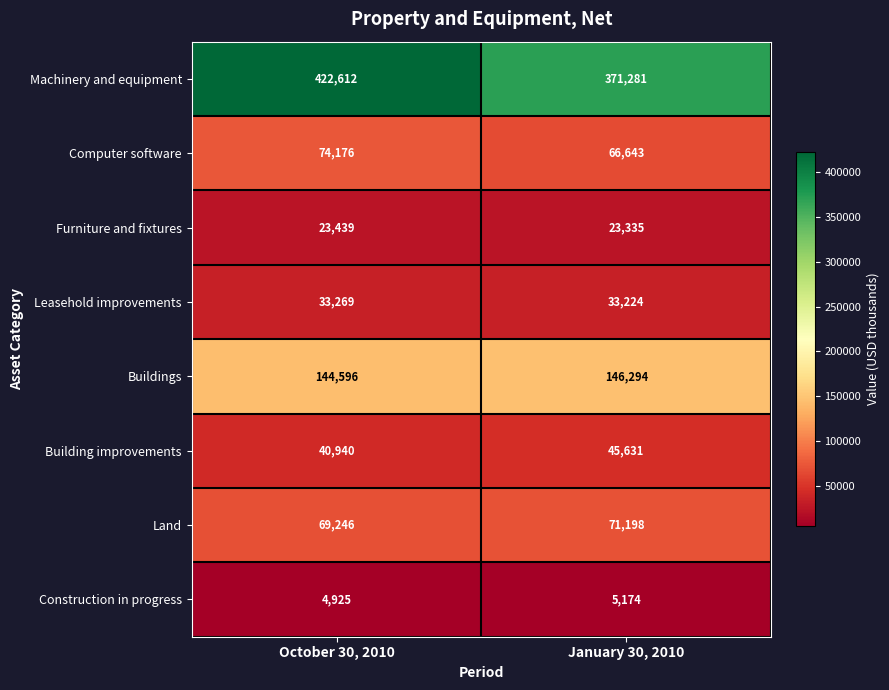

Is it true that Land equals 37723 at January 30, 2010?

False